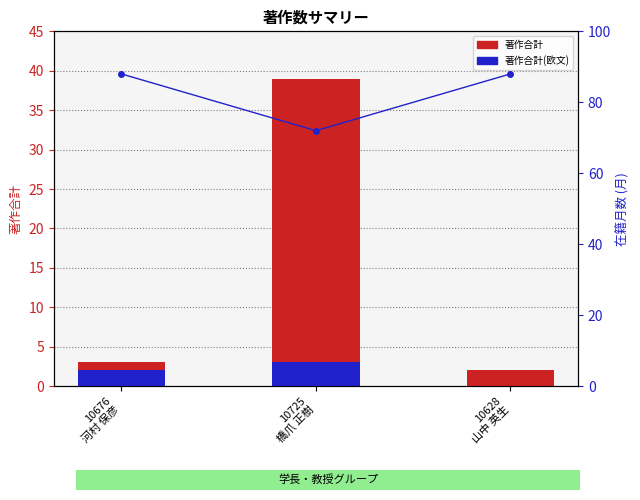

Is the value of 著作合計 at 10676
河村 保彦 greater than the value of 著作合計(欧文) at 10725
橋爪 正樹?

No